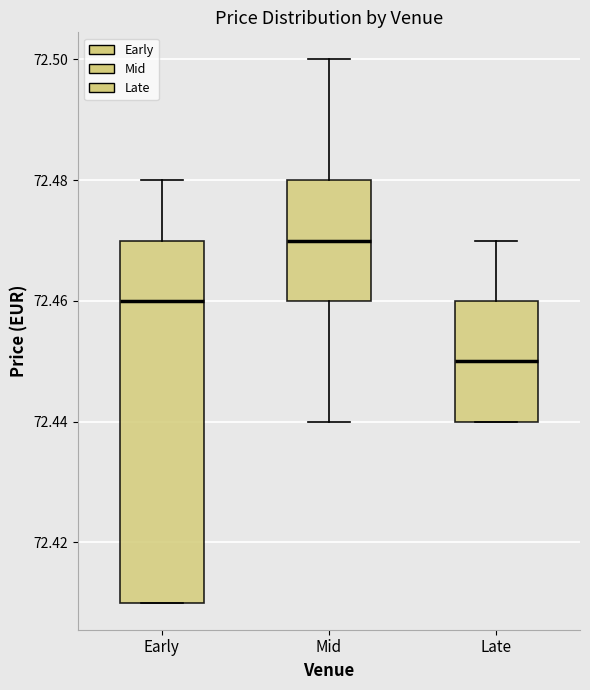

Which box is the tallest, from its lower edge to its upper edge?

Early